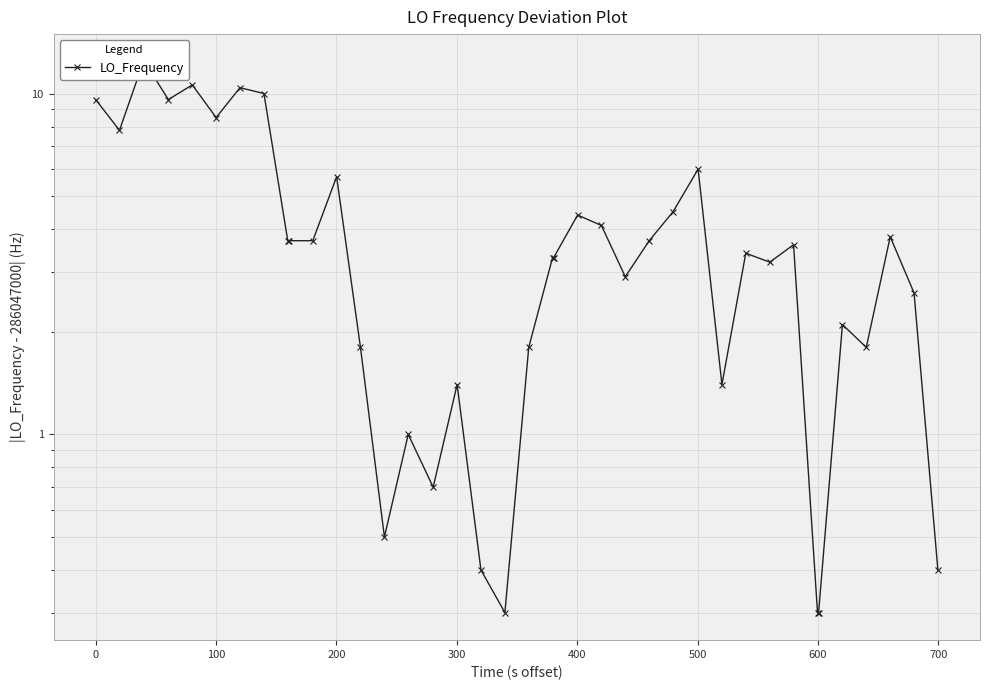

At which label does the data first exceed 3?

−100